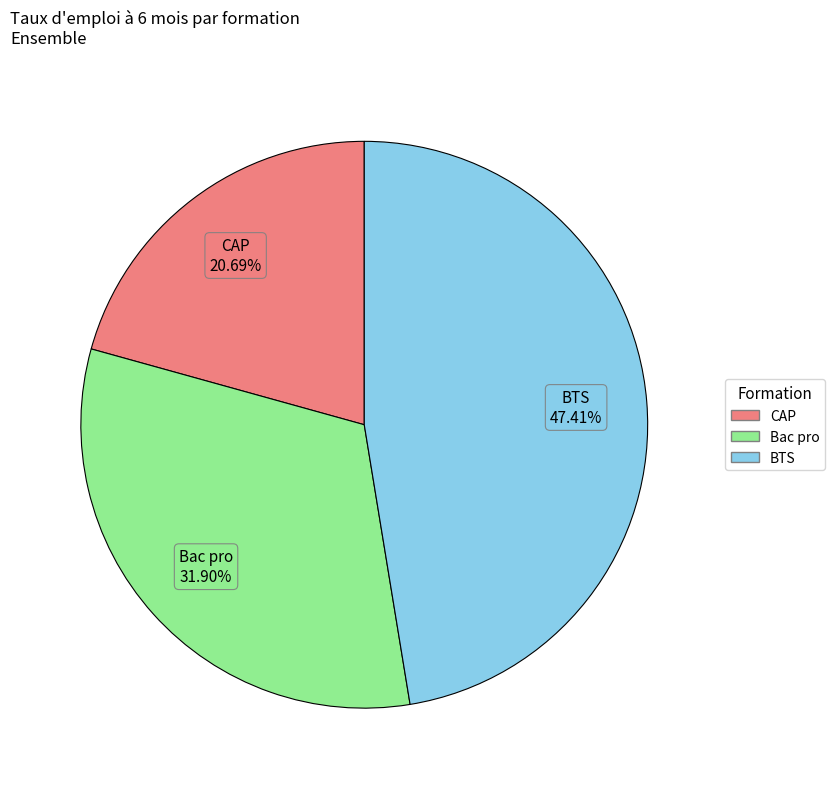

Which category has the biggest portion of the pie?

BTS